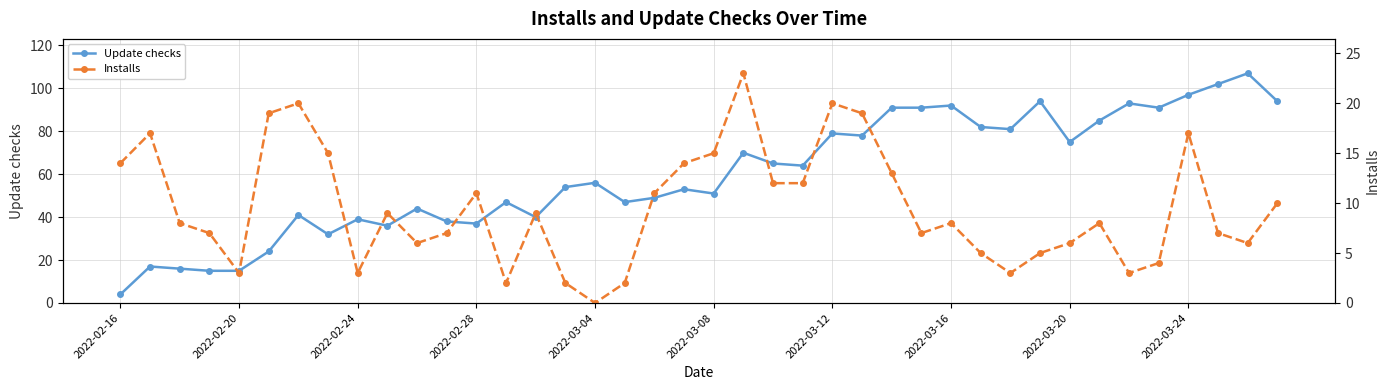

What value does the Update checks series have at 2022-03-20, to the nearest 50?

100